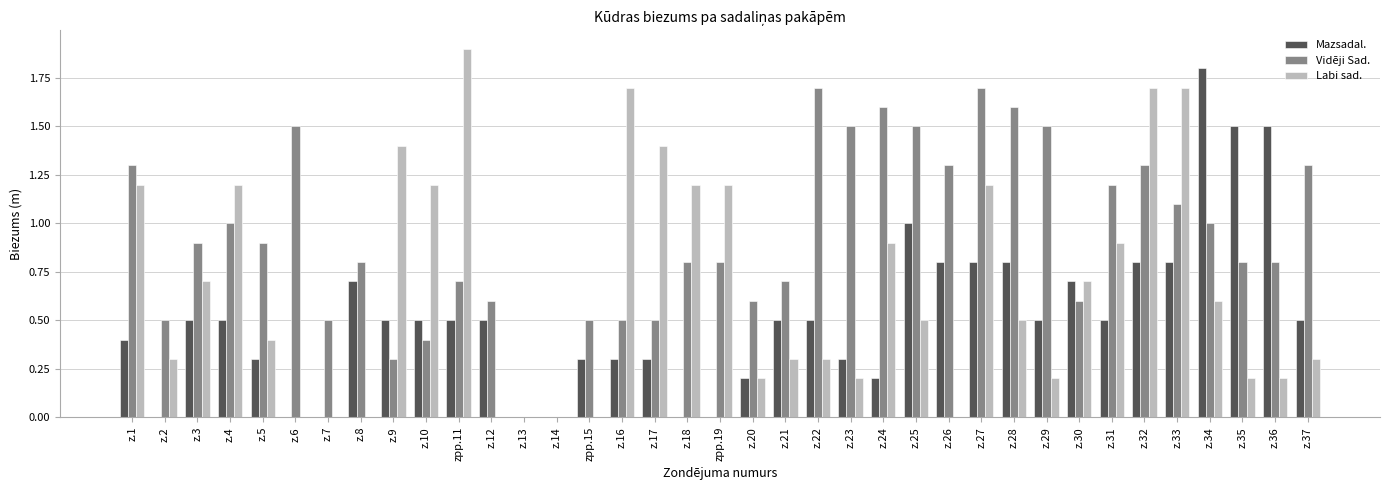

What is the spread (max minus min) of values at zpp.11?

1.4